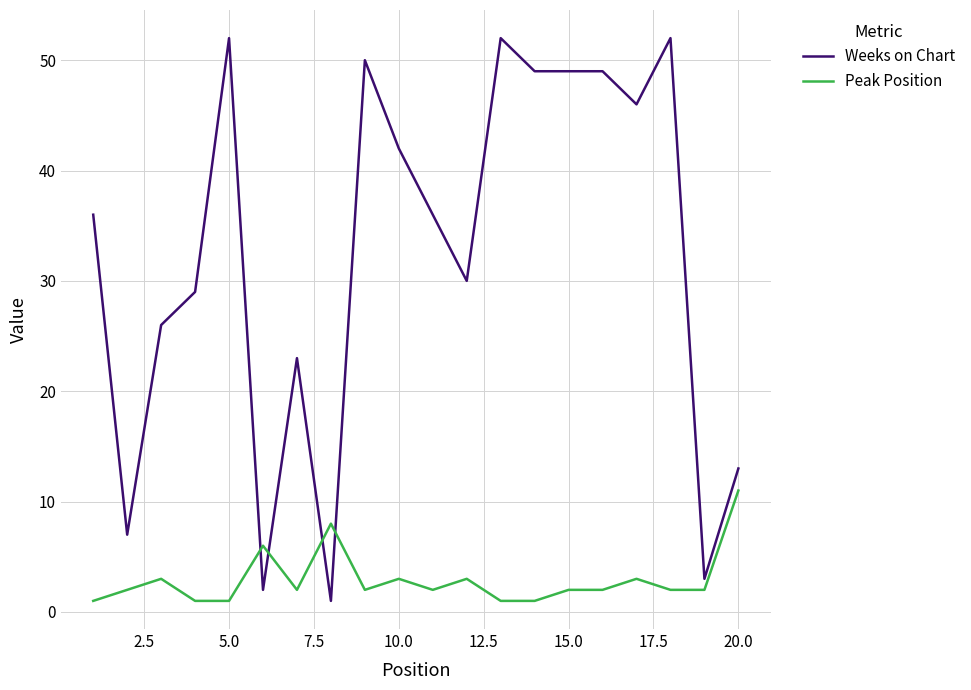

What is the difference between the maximum and minimum values in the Weeks on Chart series?

51